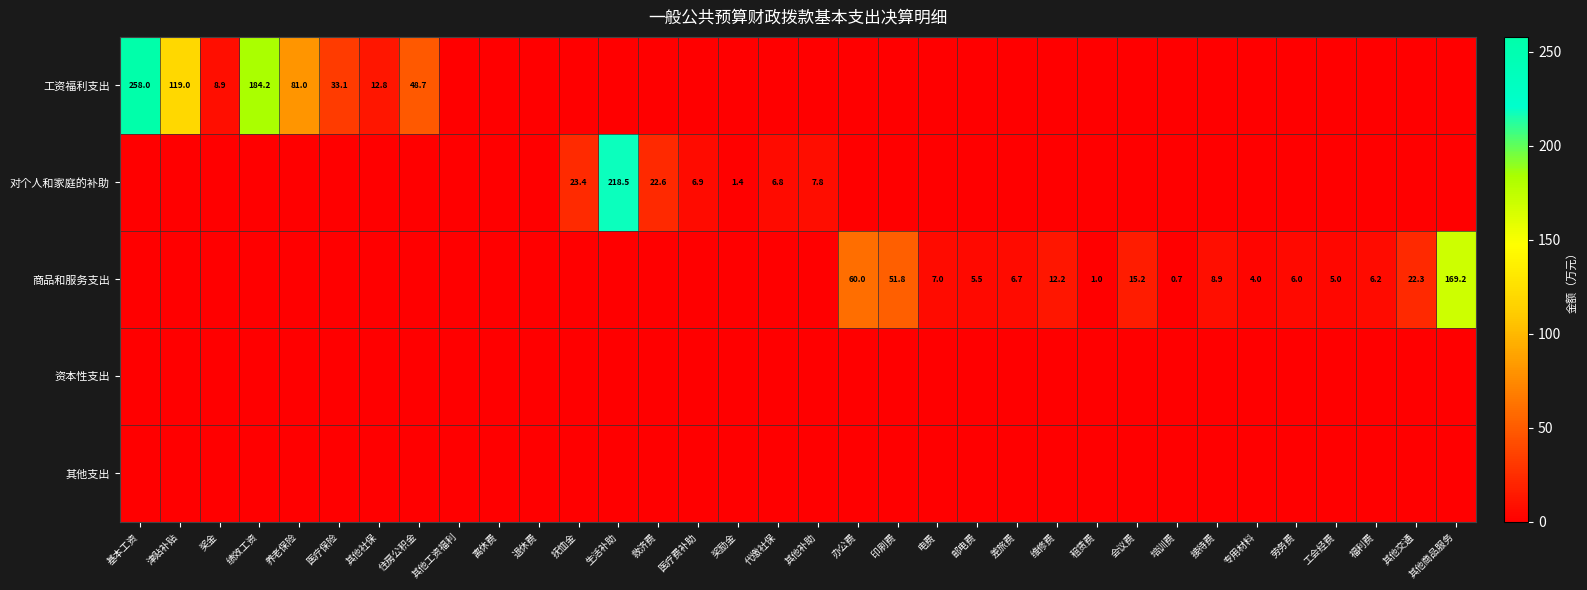

At how many categories does at least one series exceed 86?

5